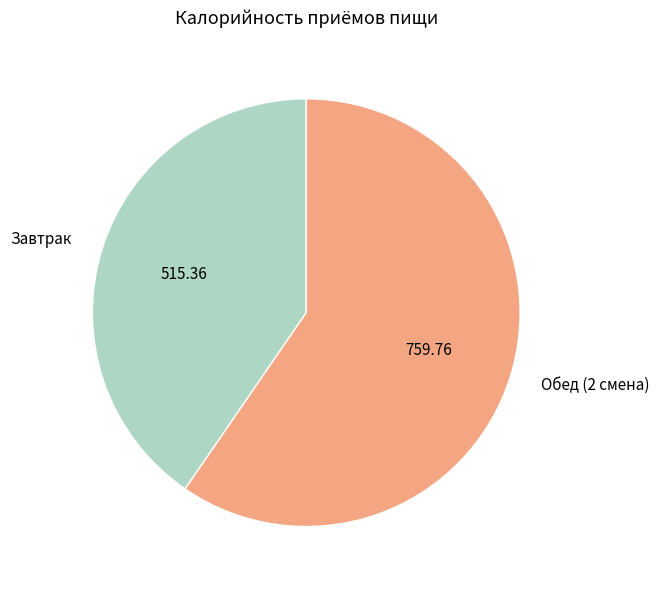

Is the sum of Завтрак and Обед (2 смена) greater than half?

Yes